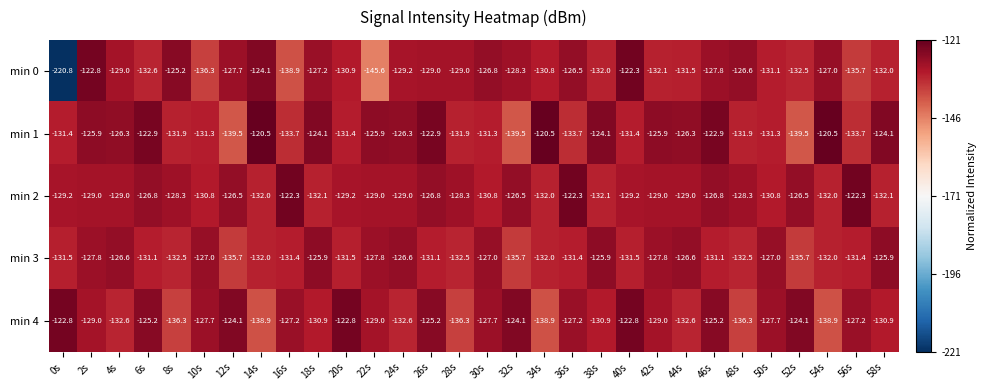

At which label does min 0 first exceed -129?

2s